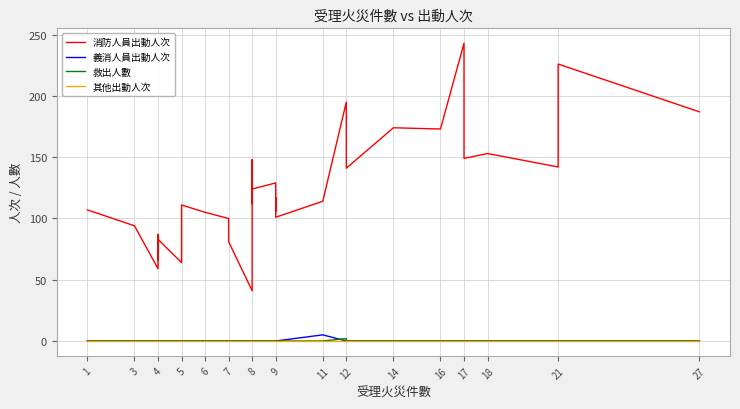

What is the value of the 消防人員出動人次 point at the 17th from the left?

81